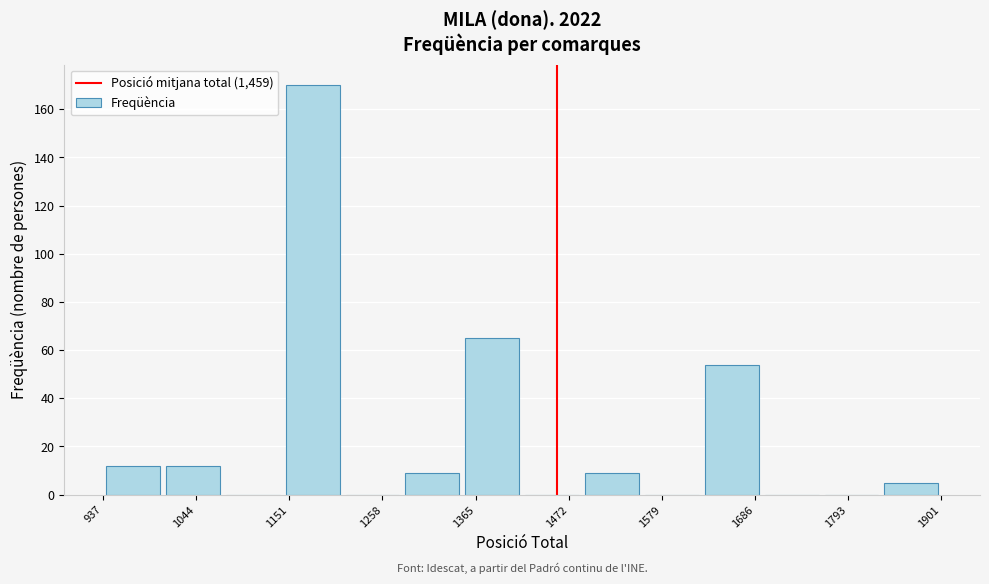

Around what value on the x-axis is the tallest bar? Give the approximate position of its centre, as read against the axis.

1180